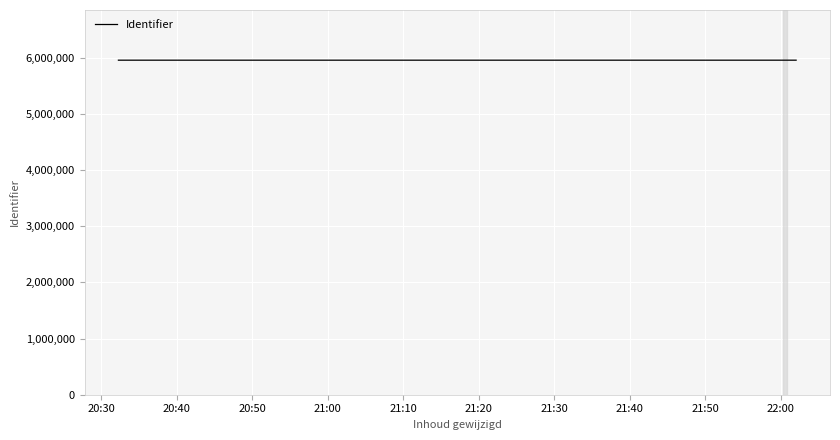

What is the maximum value shown in the chart?

5957503